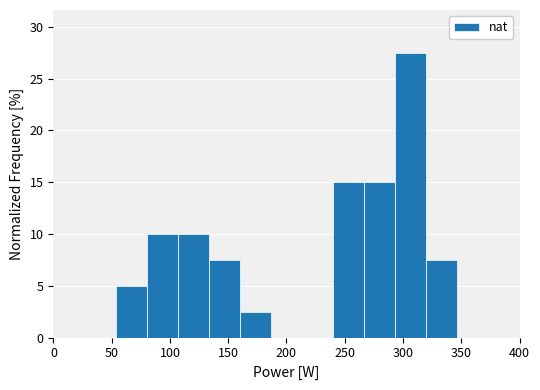

Reading left to right, list every bar in this chart as the range it spans on the x-axis followed by its height. Neither the bar edges nor the heights are printed on the chart, so give them approximately, as read against the axes.

0 to 25: 0
25 to 55: 0
55 to 80: 5.0
80 to 105: 10.0
105 to 135: 10.0
135 to 160: 7.5
160 to 185: 2.5
185 to 215: 0
215 to 240: 0
240 to 265: 15.0
265 to 295: 15.0
295 to 320: 27.5
320 to 345: 7.5
345 to 375: 0
375 to 400: 0